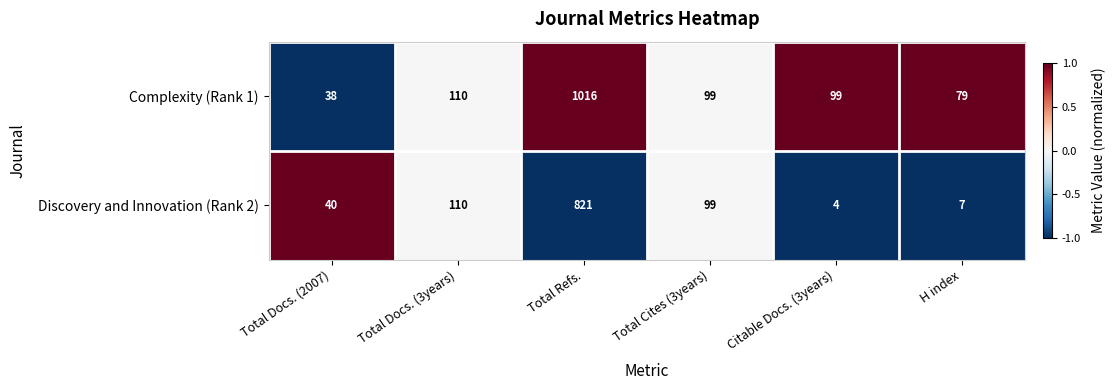

At Total Refs., list the series in order from smallest to largest.

Discovery and Innovation (Rank 2), Complexity (Rank 1)